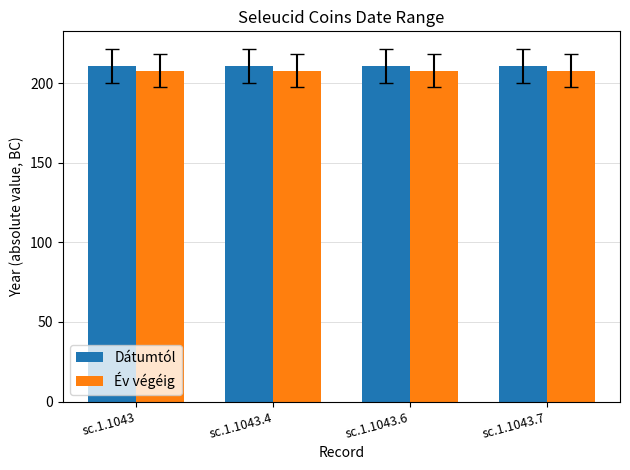

What is the total value across all series at sc.1.1043.6?

419